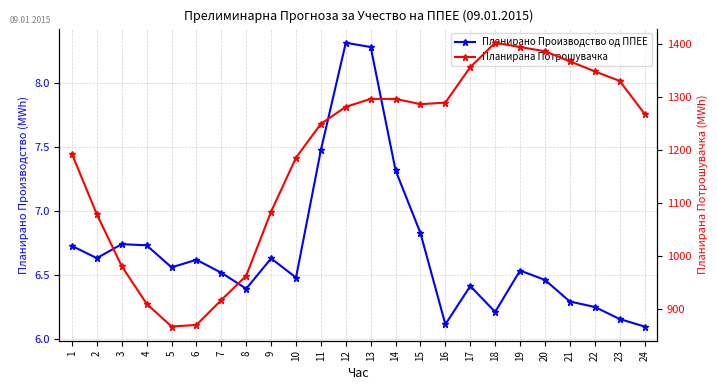

Is it true that Планирано Производство од ППЕЕ equals 6.3 at 21?

True